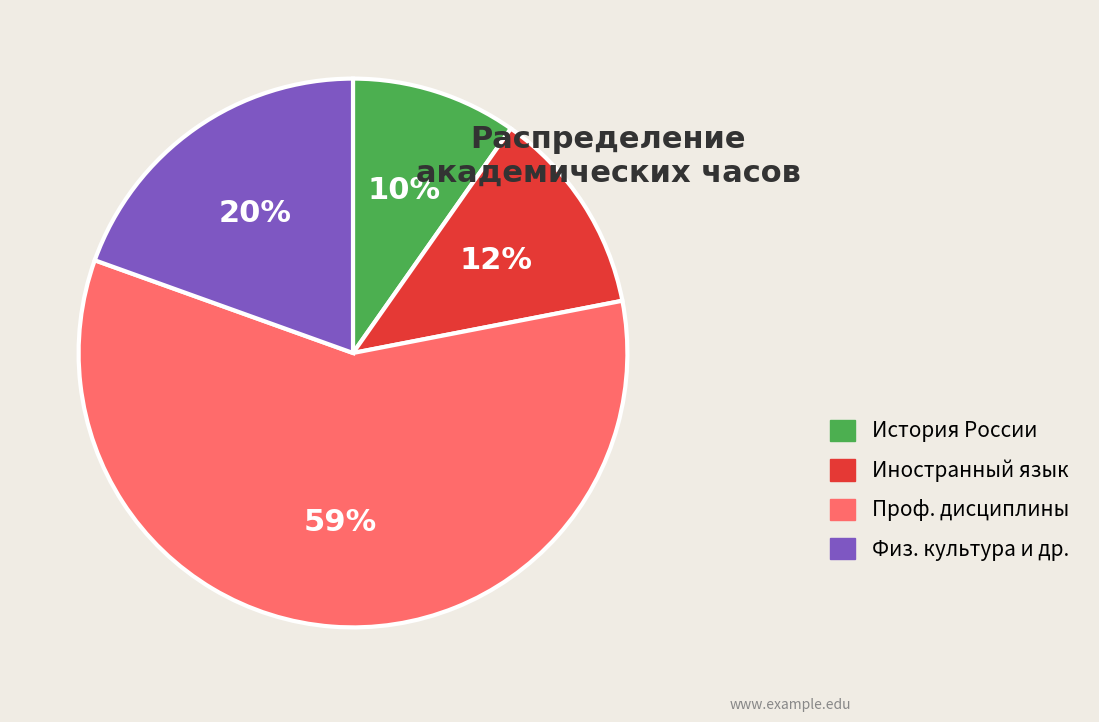

To the nearest percent, what percentage of the pie is Физ. культура и др.?

20%